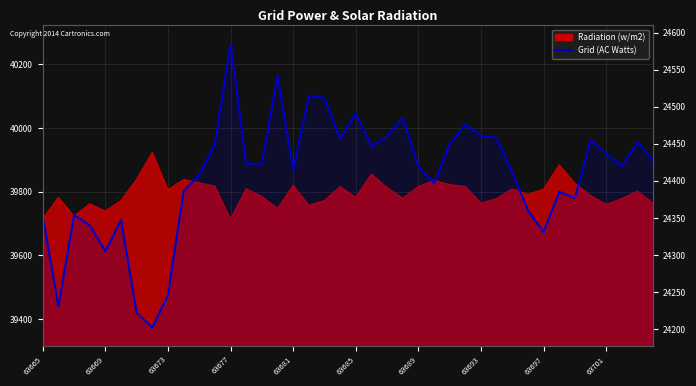

What is the difference between the maximum and second lowest values?

363